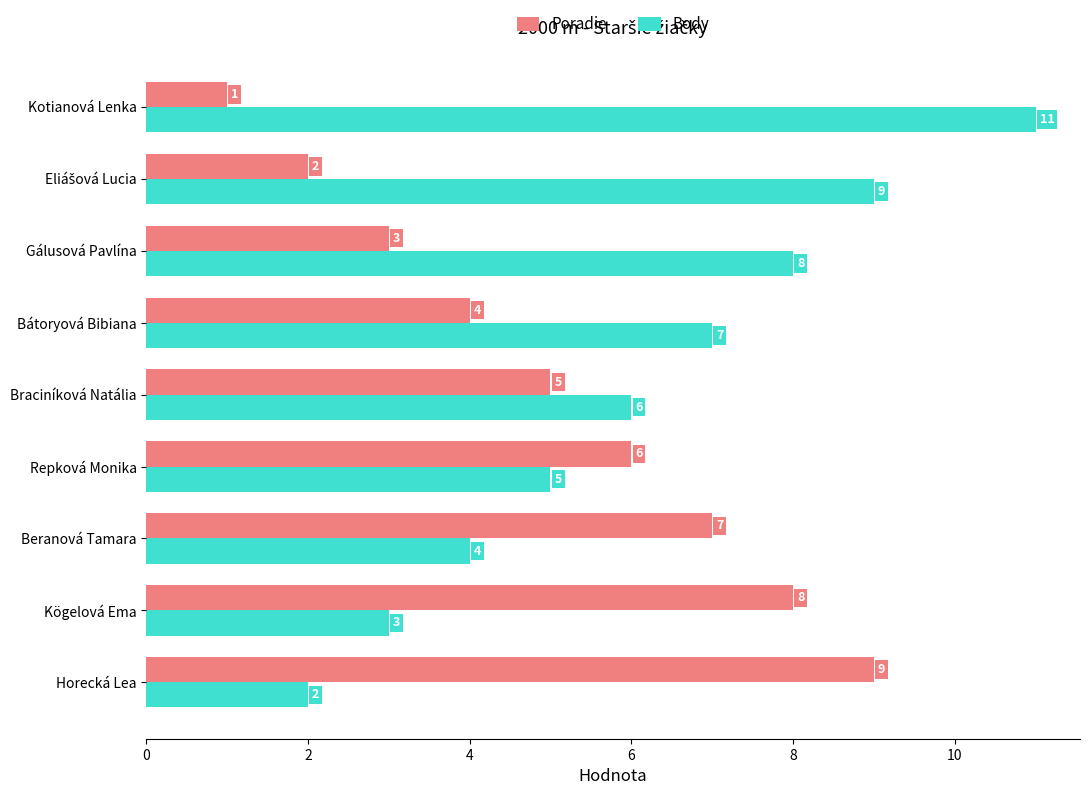

Which series has the largest range (max minus min)?

Body